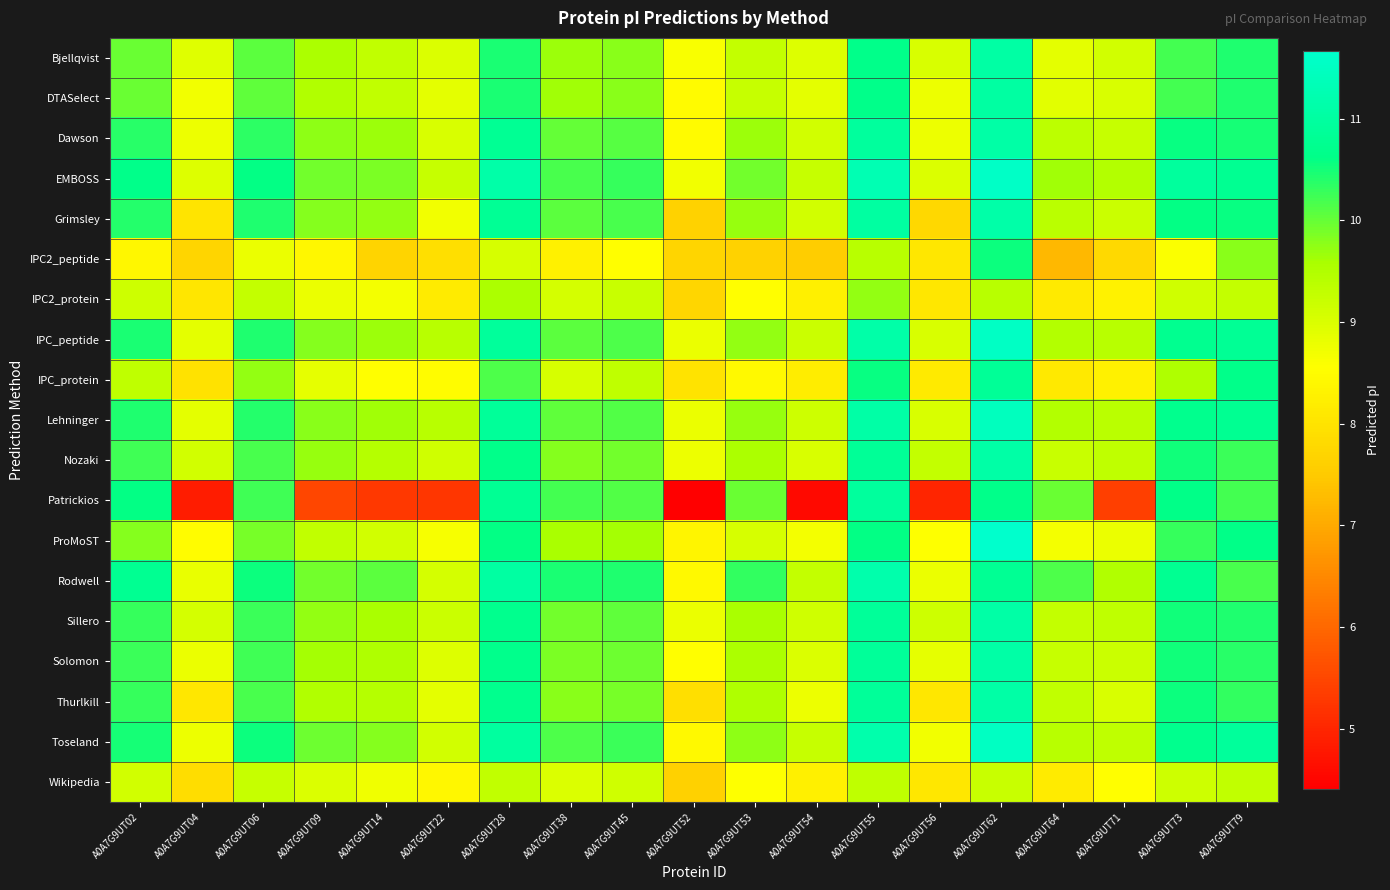

What is the total value across all series at A0A7G9UT73?

194.9